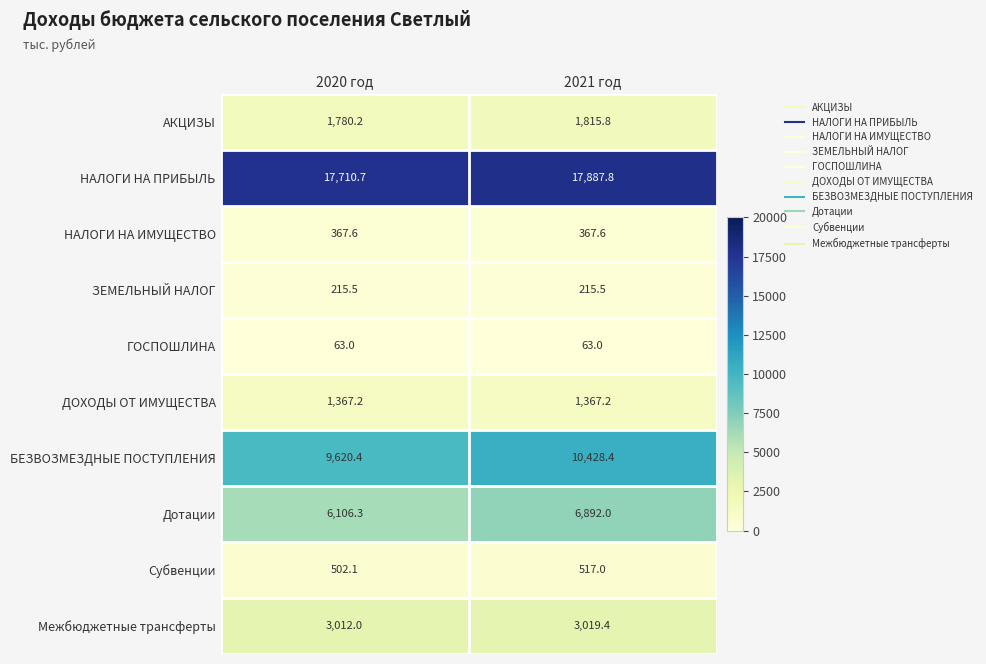

What is the difference between the highest and lowest values at 2021 год?

17824.8